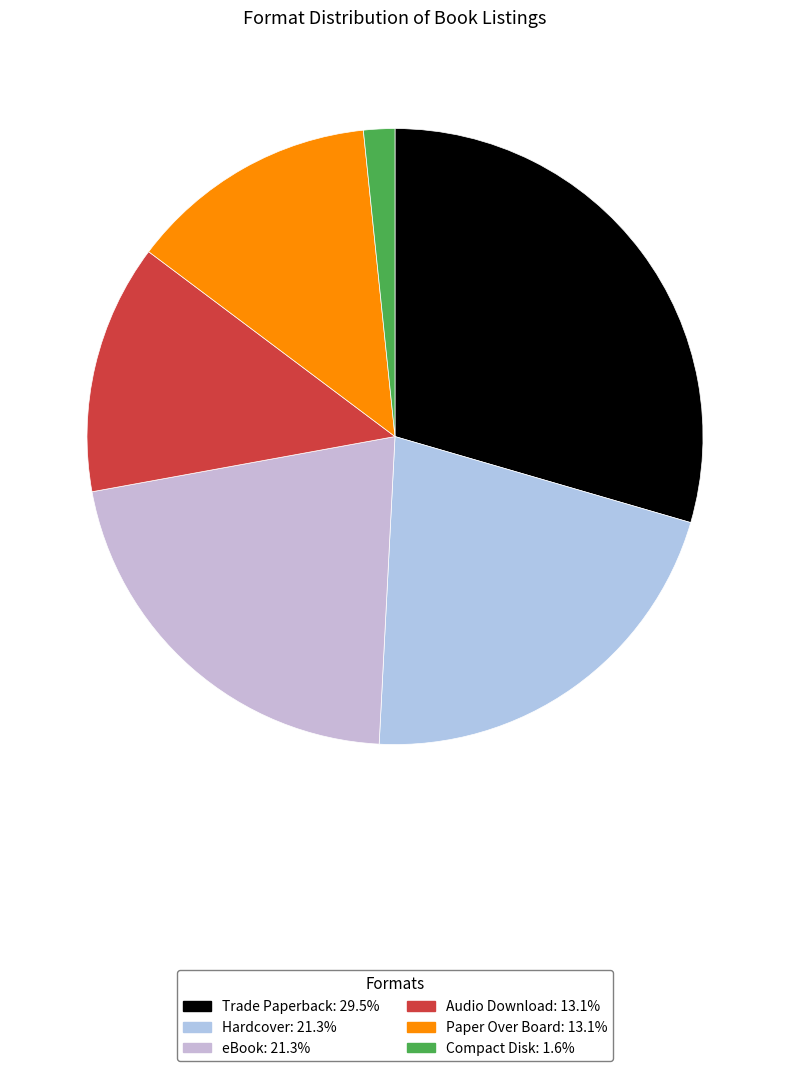

How many slices are in this pie chart?

6